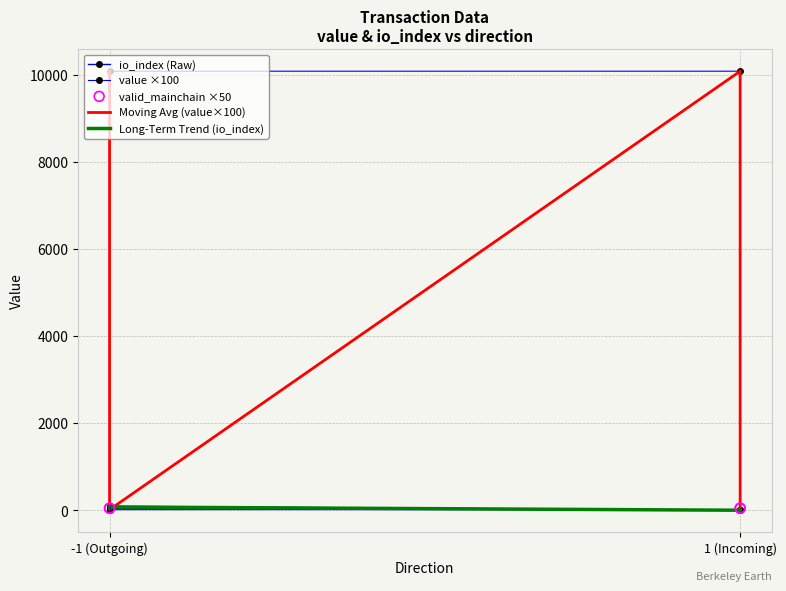

At how many categories does at least one series exceed 5572?

2